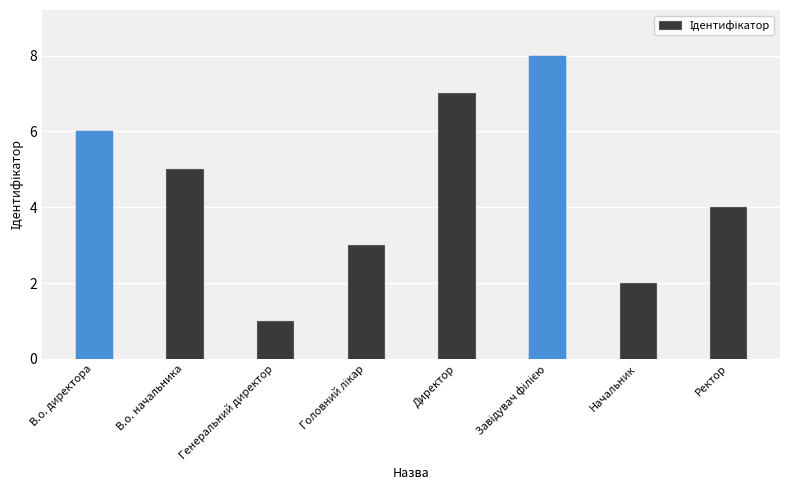

What is the difference between the second highest and second lowest values?

5